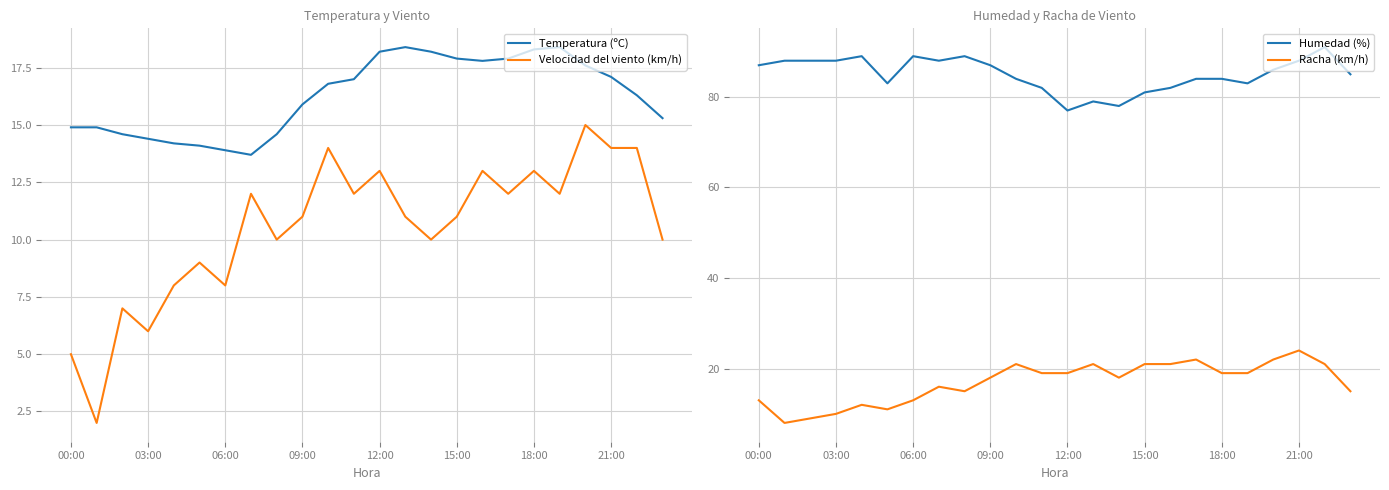

Is it true that Temperatura (ºC) equals 13.9 at 06:00?

True